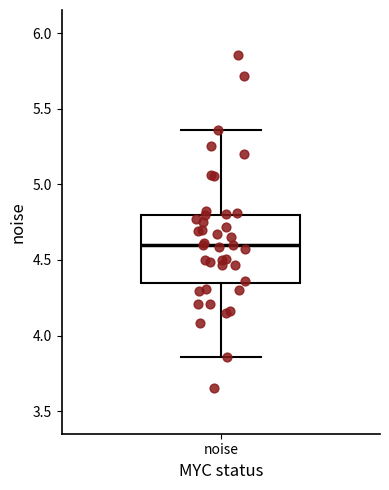

Where does the upper whisker of the box for noise end on the y-axis? The values are not printed on the chart, so give them approximately, as read against the axis.

5.35